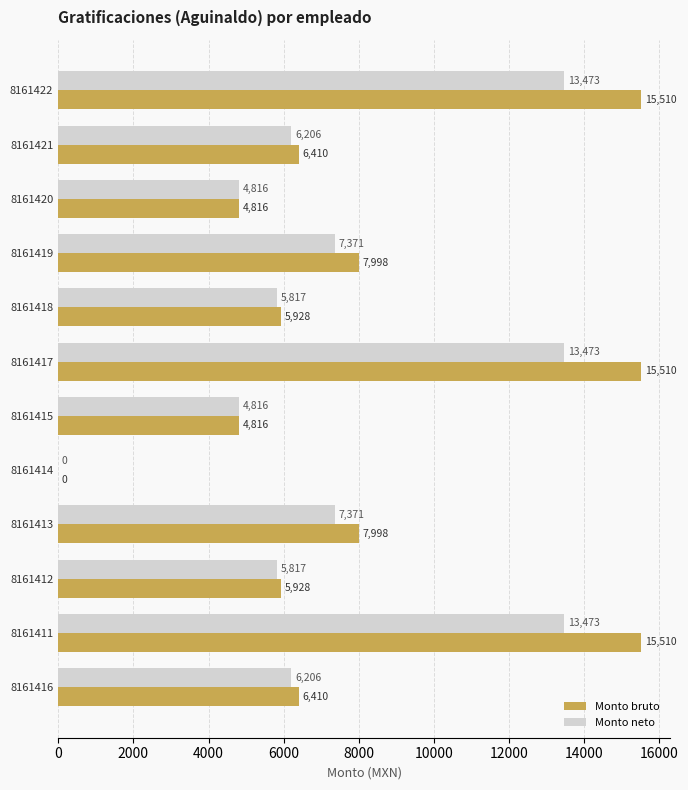

What value does the Monto bruto series have at 8161419?

7998.0